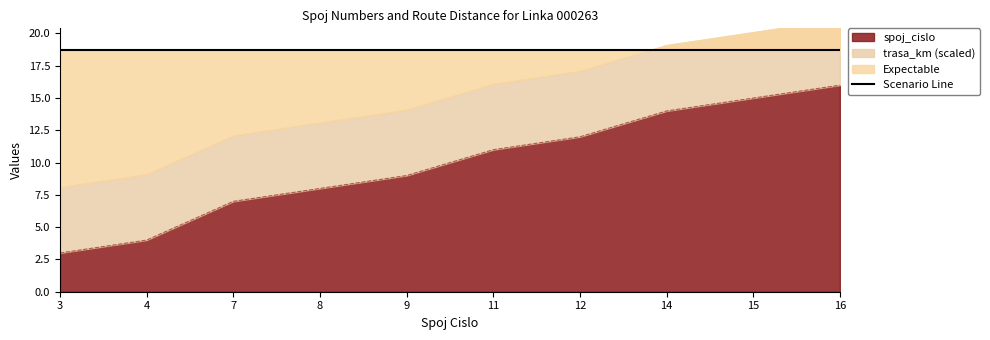

Reading right to left, what are all the values shown in this chart?

16	15	14	12	11	9	8	7	4	3